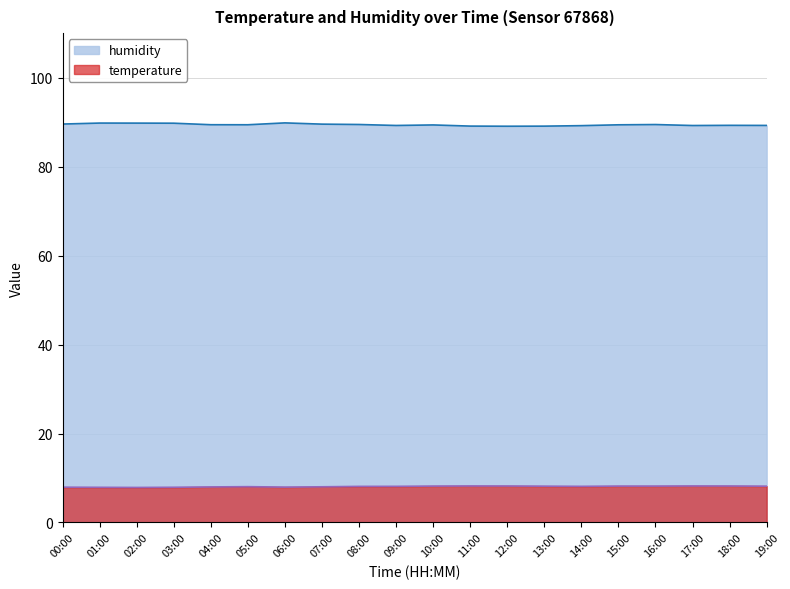

Which series has the largest range (max minus min)?

humidity